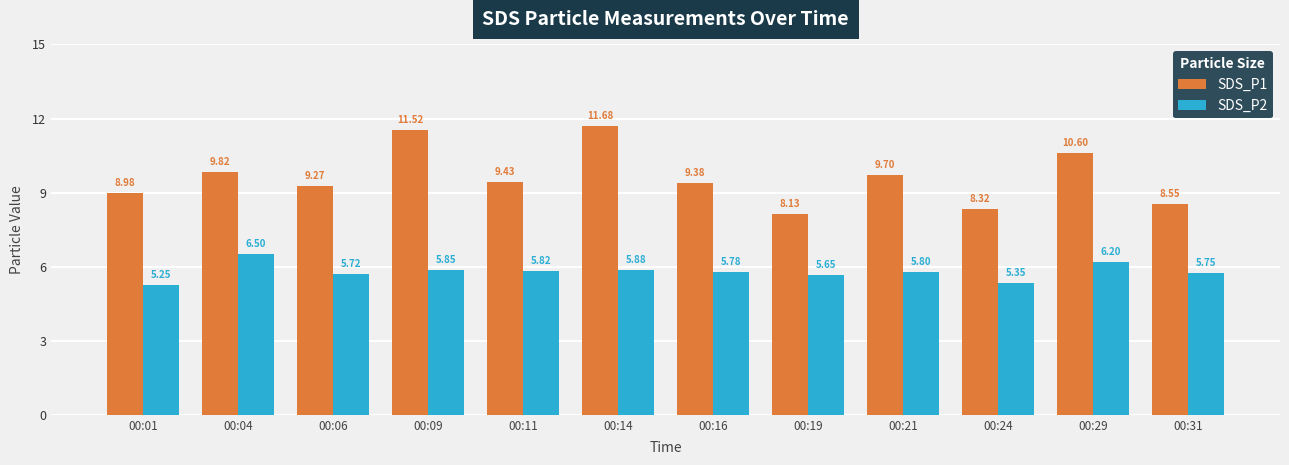

Which series changed the most between 00:09 and 00:14?

SDS_P1